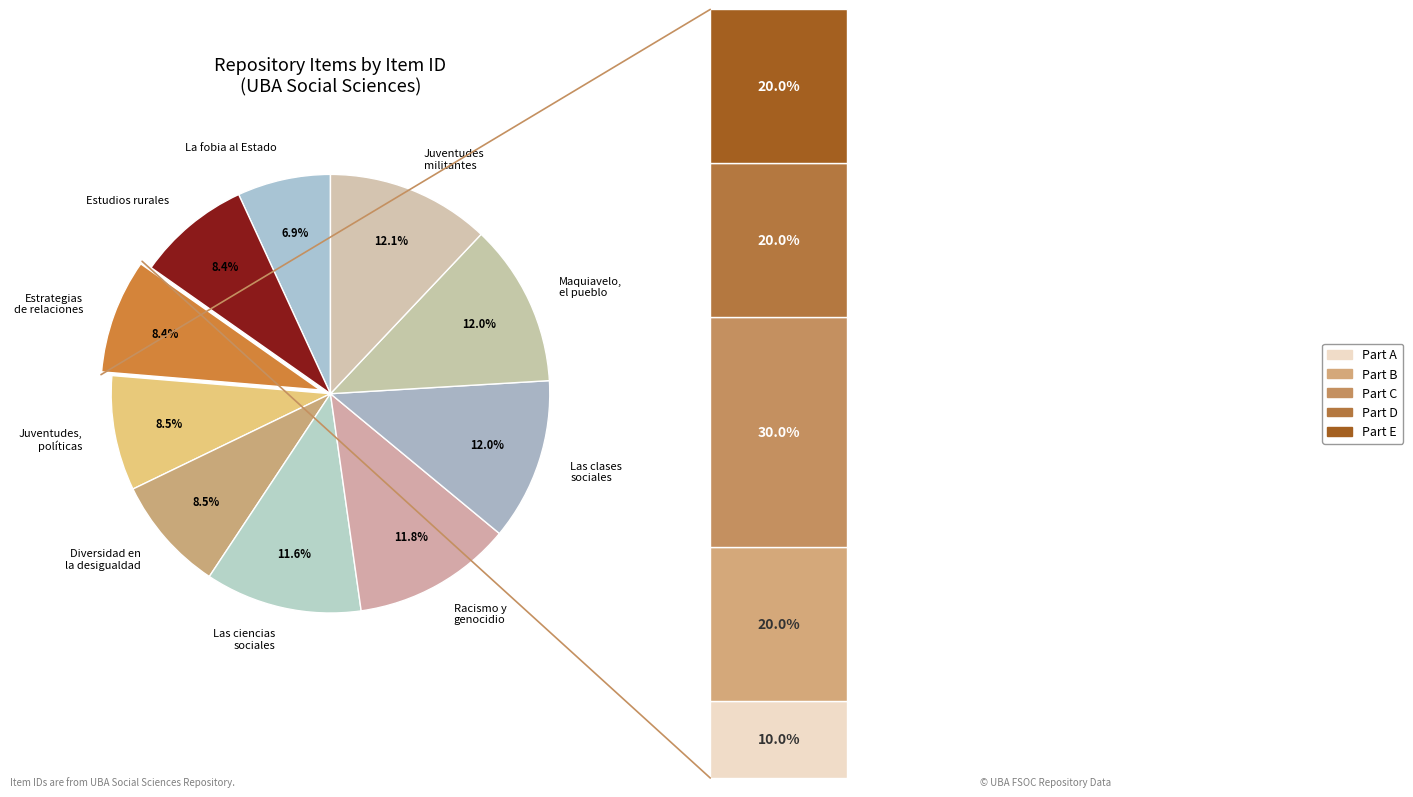

What is the ratio of the value at Juventudes militantes to the value at Estudios rurales?

1.4